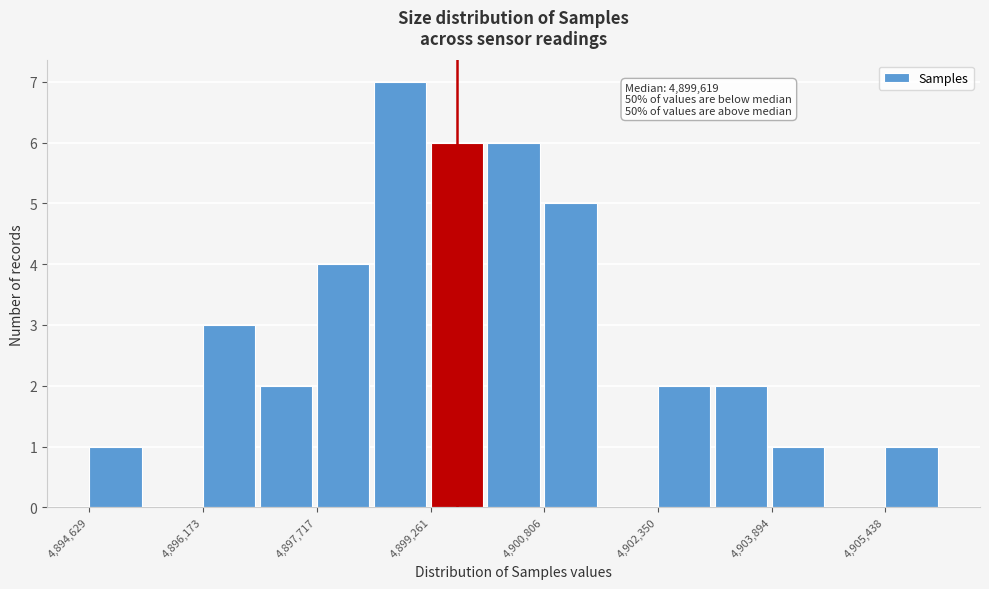

Around what value on the x-axis is the tallest bar? Give the approximate position of its centre, as read against the axis.

4898800